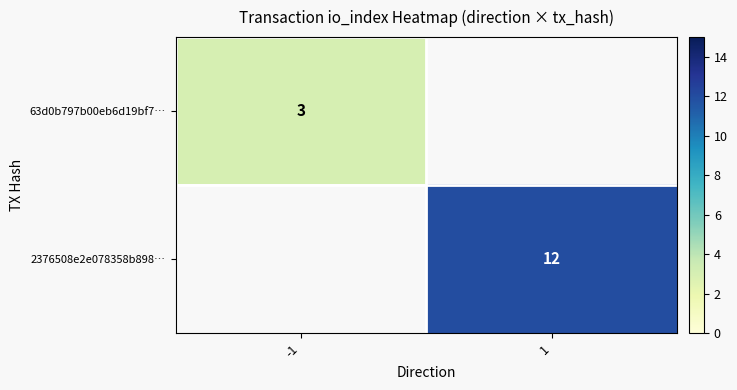

The value of 2376508e2e078358b898… at 1 is 6.1. True or false?

False